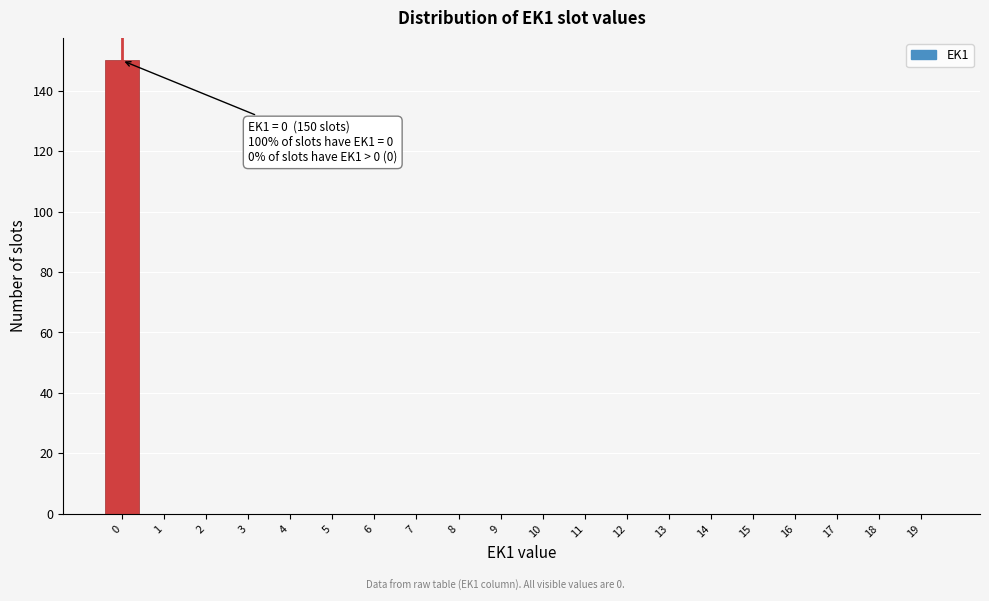

What is the greatest value displayed?

150